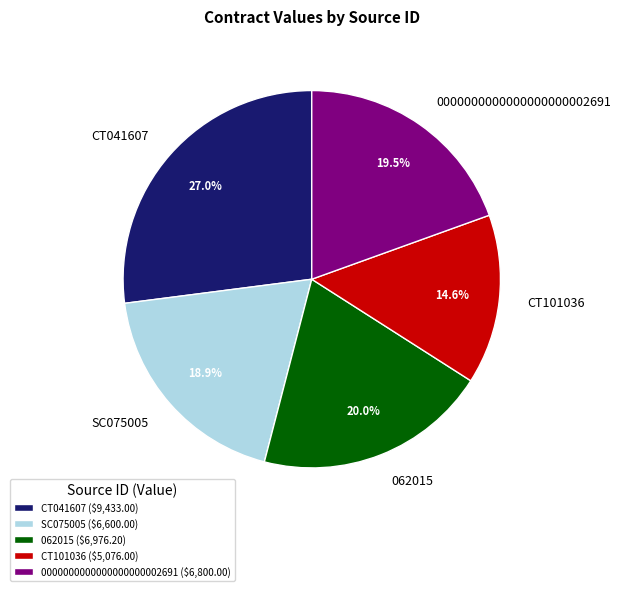

Do SC075005 and 0000000000000000000002691 together represent more than half of the pie?

No